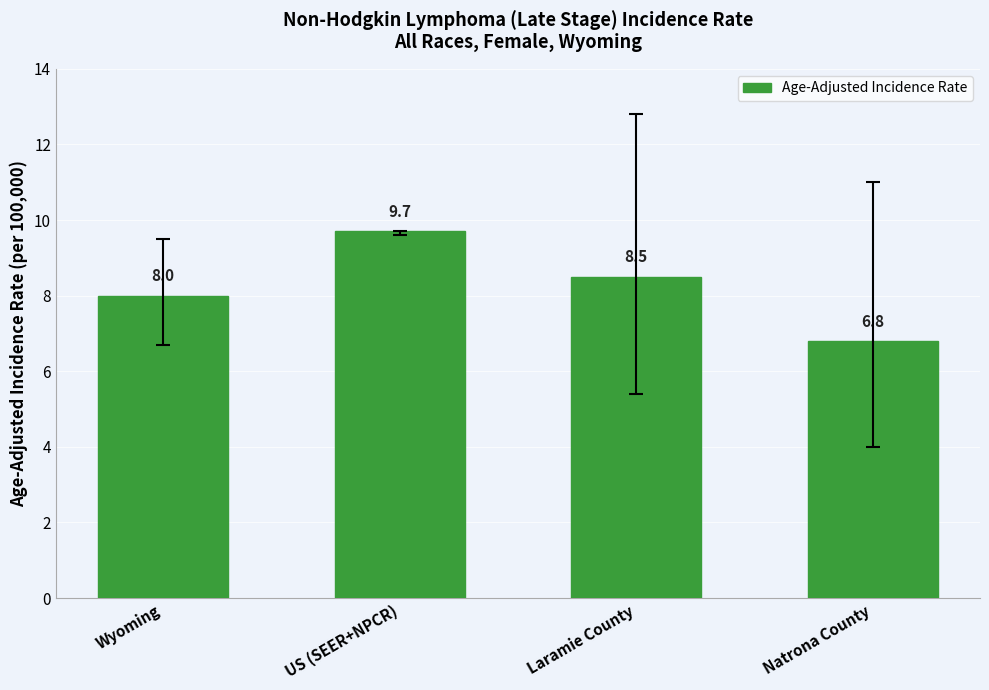

Reading left to right, what are all the values shown in this chart?

8.0	9.7	8.5	6.8